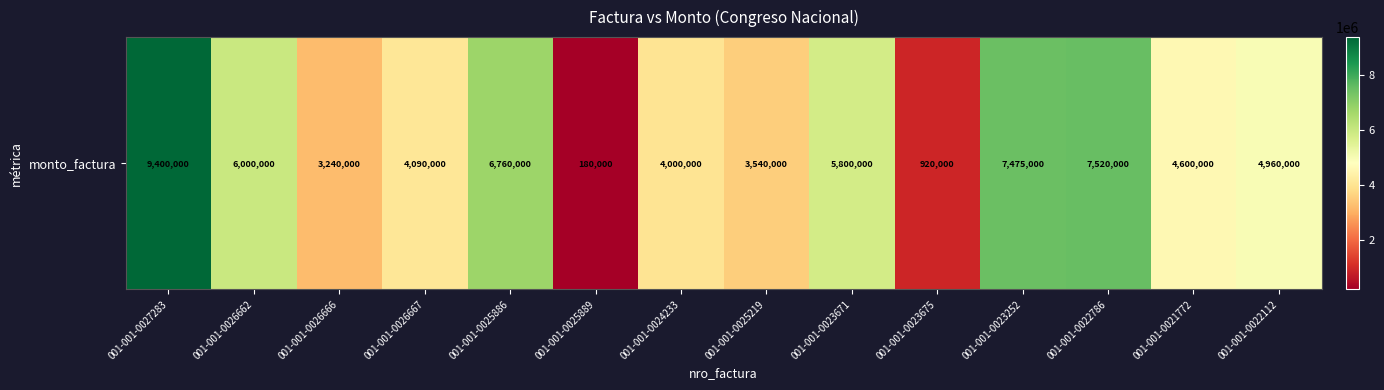

Reading right to left, transcribe all the data shown in this chart.

001-001-0022112=4960000	001-001-0021772=4600000	001-001-0022786=7520000	001-001-0023252=7475000	001-001-0023675=920000	001-001-0023671=5800000	001-001-0025219=3540000	001-001-0024233=4000000	001-001-0025889=180000	001-001-0025886=6760000	001-001-0026667=4090000	001-001-0026666=3240000	001-001-0026662=6000000	001-001-0027283=9400000